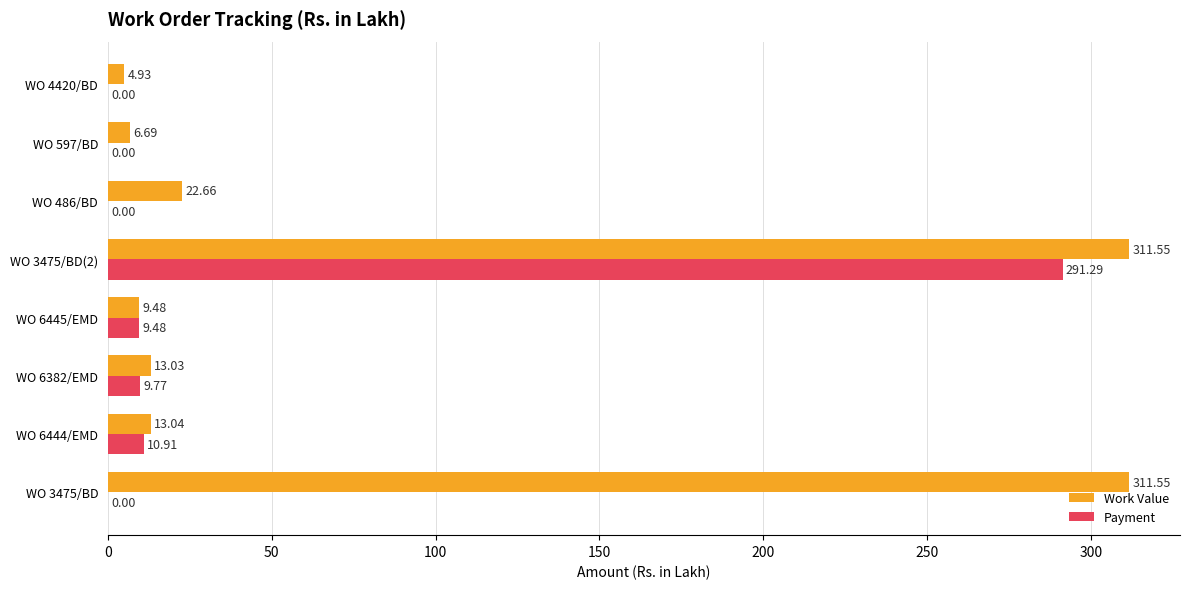

Is the value of Payment at WO 486/BD greater than the value of Work Value at WO 3475/BD(2)?

No